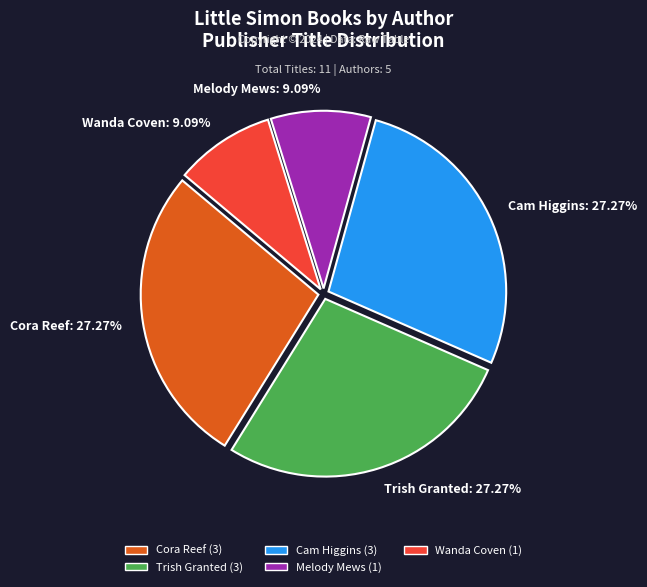

How many slices are in this pie chart?

5